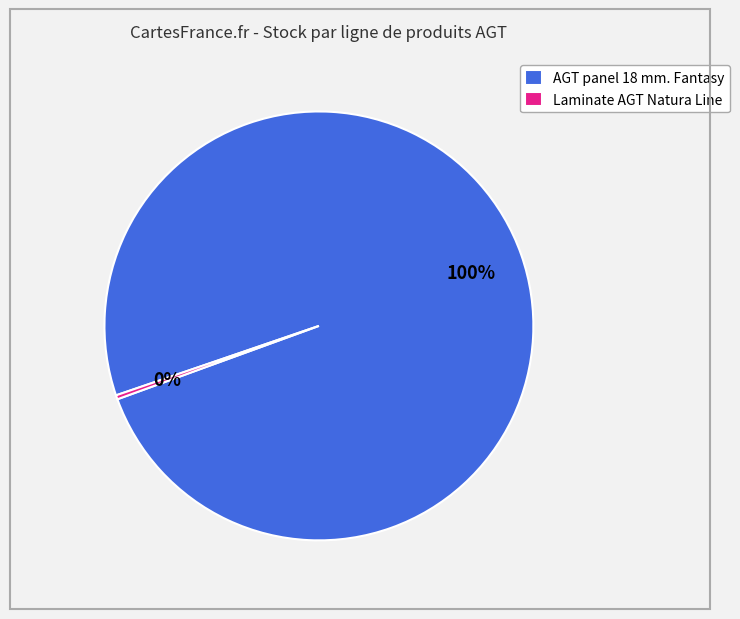

True or false: Laminate AGT Natura Line accounts for 0% of the total.

True